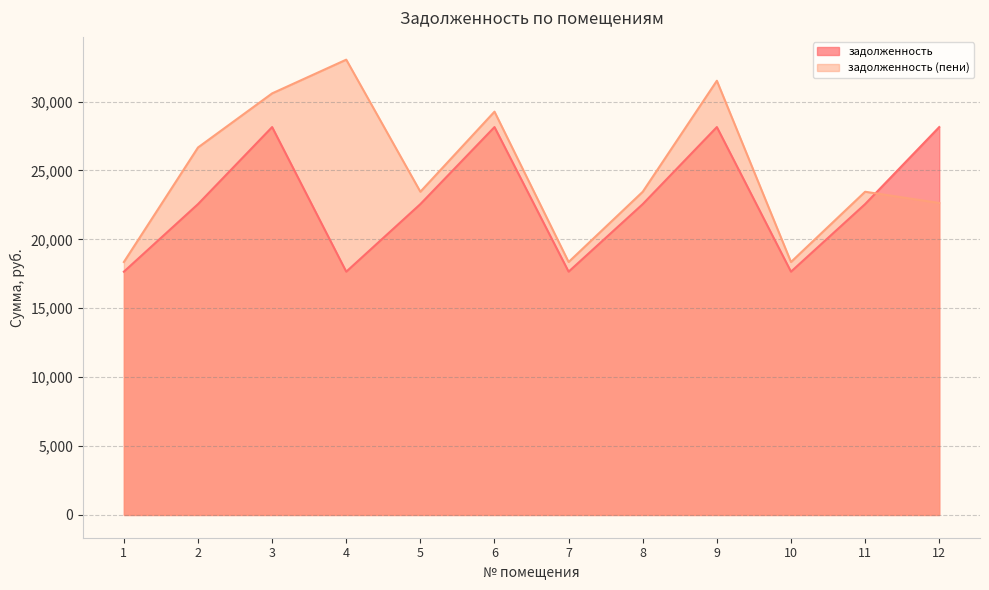

What is the difference between the maximum and second lowest values in the задолженность series?

10494.2